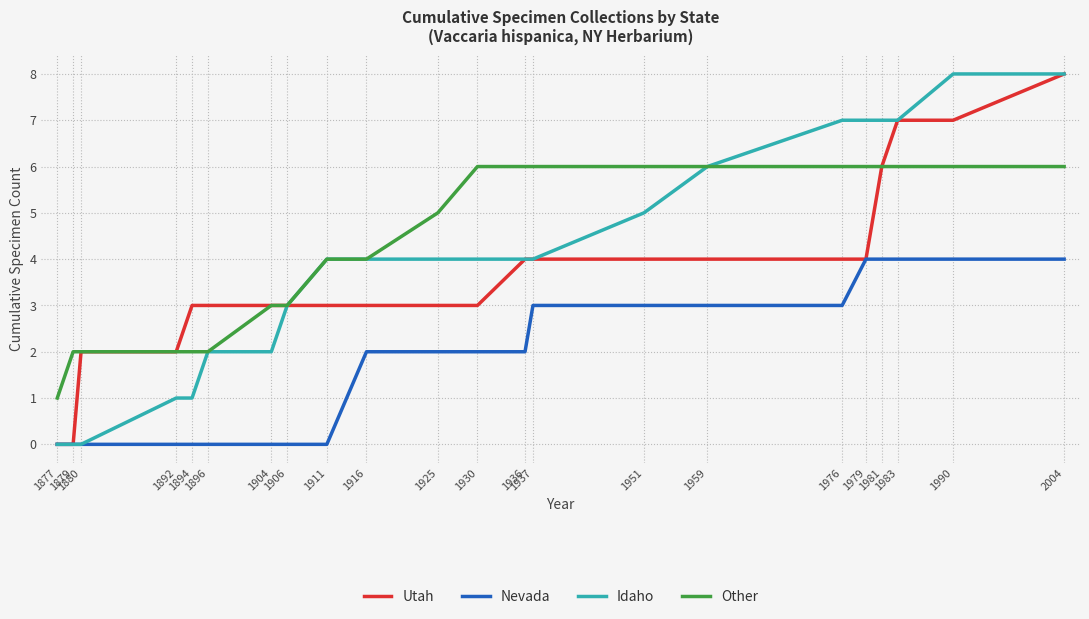

Which series has the largest total across all categories?

Other